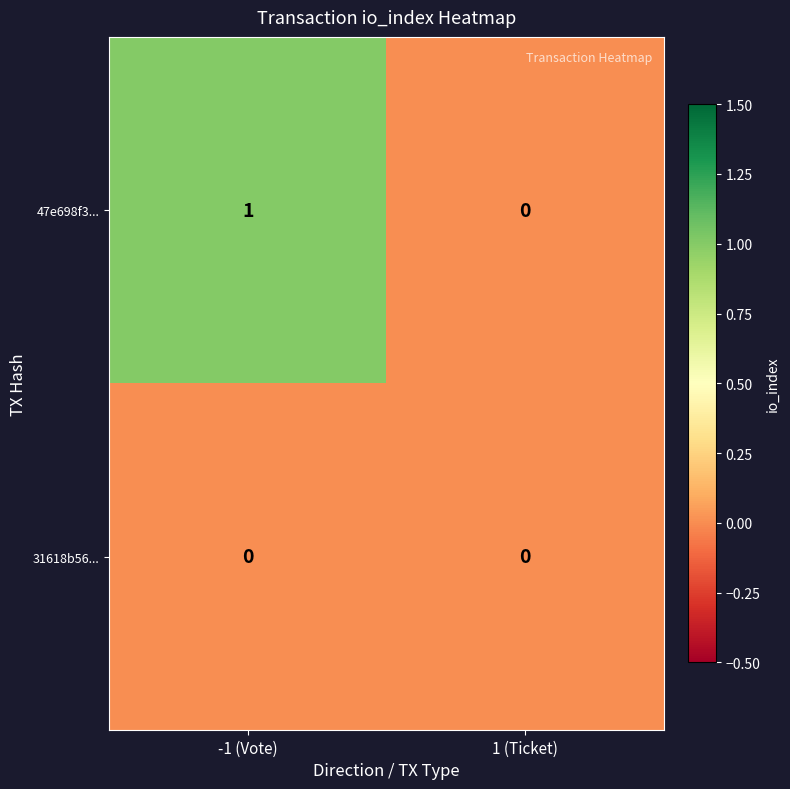

Which series has the largest total across all categories?

47e698f3...